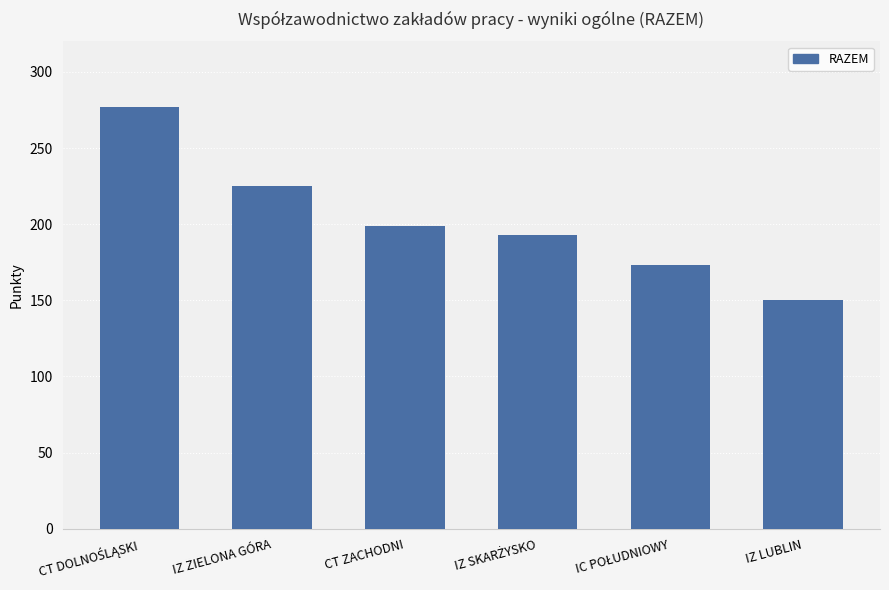

What is the smallest value displayed?

150